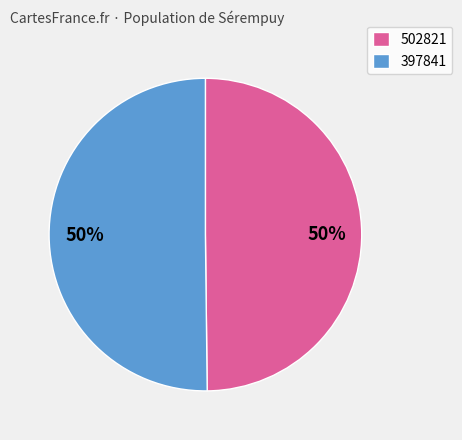

Do 397841 and 502821 together represent more than half of the pie?

Yes